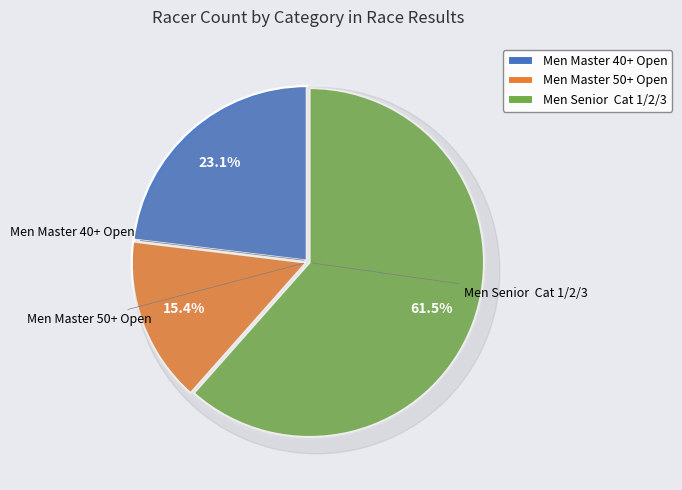

What is the ratio of the value at Men Senior  Cat 1/2/3 to the value at Men Master 40+ Open?

2.7